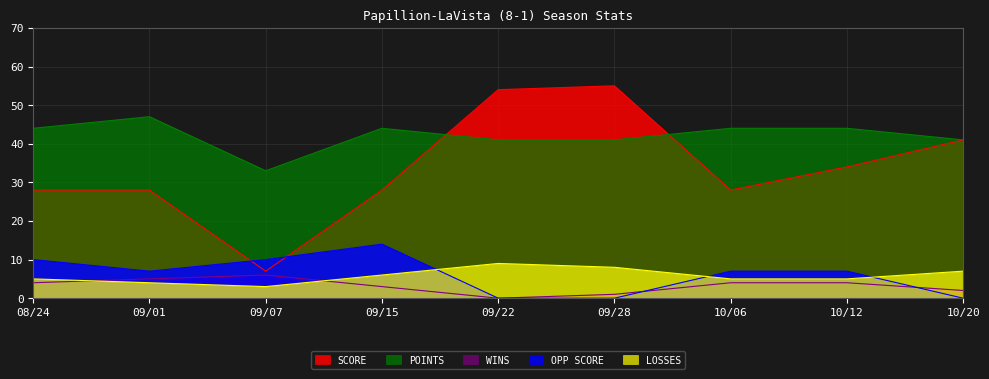

What is the total value across all series at 08/24?

91